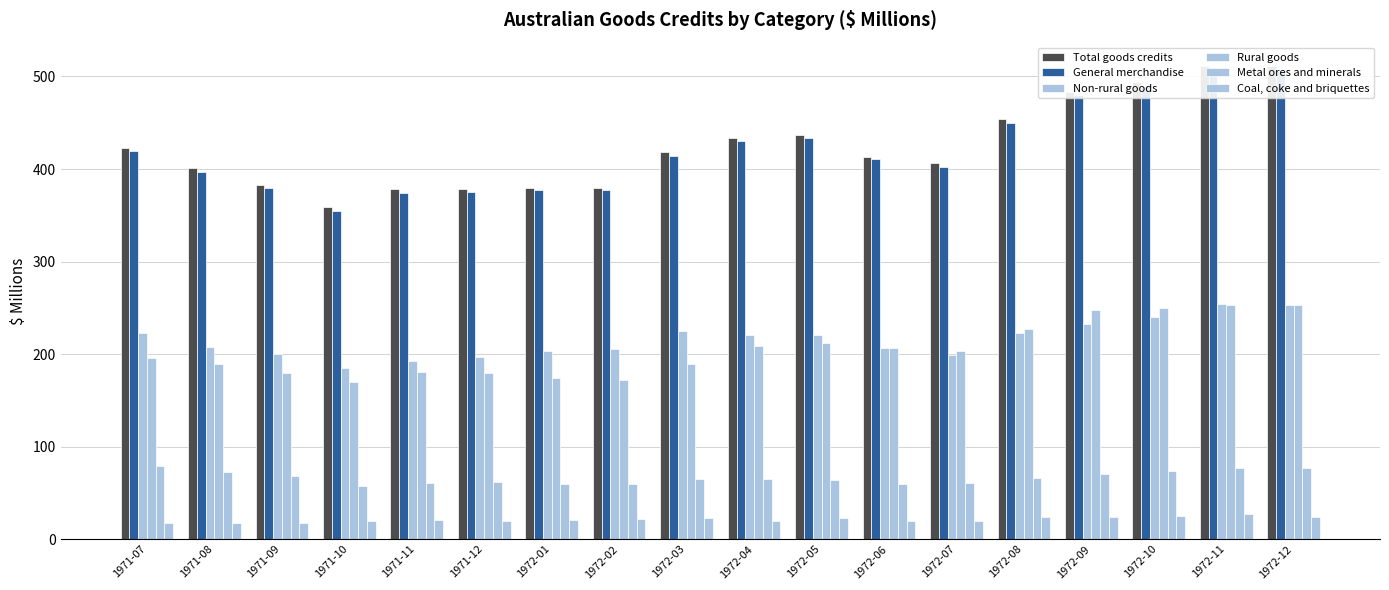

Reading right to left, what are all the values shown in this chart?

Total goods credits: 1972-12=511	1972-11=511	1972-10=494	1972-09=483	1972-08=454	1972-07=406	1972-06=413	1972-05=437	1972-04=434	1972-03=418	1972-02=379	1972-01=379	1971-12=378	1971-11=378	1971-10=359	1971-09=383	1971-08=401	1971-07=423
General merchandise: 1972-12=506	1972-11=507	1972-10=490	1972-09=480	1972-08=450	1972-07=402	1972-06=411	1972-05=433	1972-04=430	1972-03=414	1972-02=377	1972-01=377	1971-12=375	1971-11=374	1971-10=355	1971-09=380	1971-08=397	1971-07=419
Non-rural goods: 1972-12=253	1972-11=254	1972-10=240	1972-09=233	1972-08=223	1972-07=199	1972-06=206	1972-05=221	1972-04=221	1972-03=225	1972-02=205	1972-01=203	1971-12=197	1971-11=193	1971-10=185	1971-09=200	1971-08=208	1971-07=223
Rural goods: 1972-12=253	1972-11=253	1972-10=250	1972-09=248	1972-08=227	1972-07=203	1972-06=206	1972-05=212	1972-04=209	1972-03=189	1972-02=172	1972-01=174	1971-12=179	1971-11=181	1971-10=170	1971-09=180	1971-08=189	1971-07=196
Metal ores and minerals: 1972-12=77	1972-11=77	1972-10=74	1972-09=70	1972-08=66	1972-07=61	1972-06=60	1972-05=64	1972-04=65	1972-03=65	1972-02=59	1972-01=60	1971-12=62	1971-11=61	1971-10=57	1971-09=68	1971-08=73	1971-07=79
Coal, coke and briquettes: 1972-12=24	1972-11=27	1972-10=25	1972-09=24	1972-08=24	1972-07=19	1972-06=20	1972-05=23	1972-04=20	1972-03=23	1972-02=22	1972-01=21	1971-12=20	1971-11=21	1971-10=20	1971-09=17	1971-08=17	1971-07=17